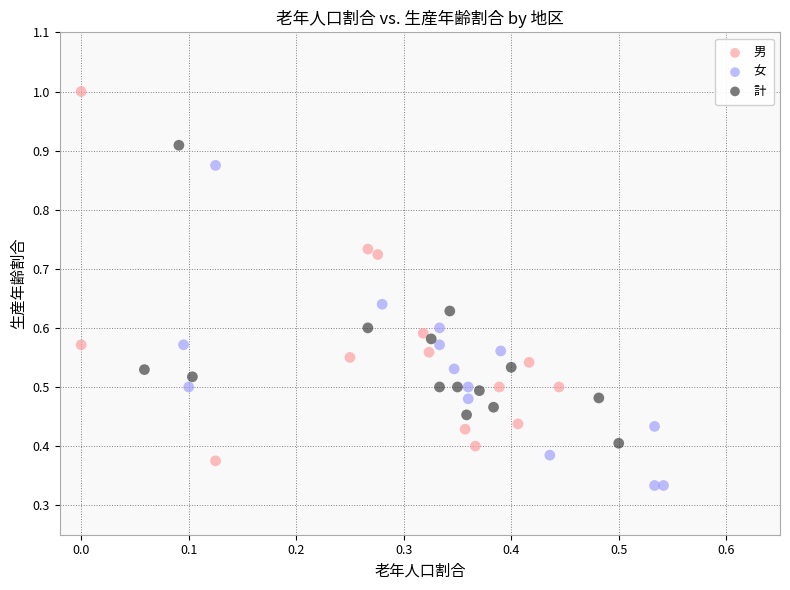

Which series contains the highest Y value?

男